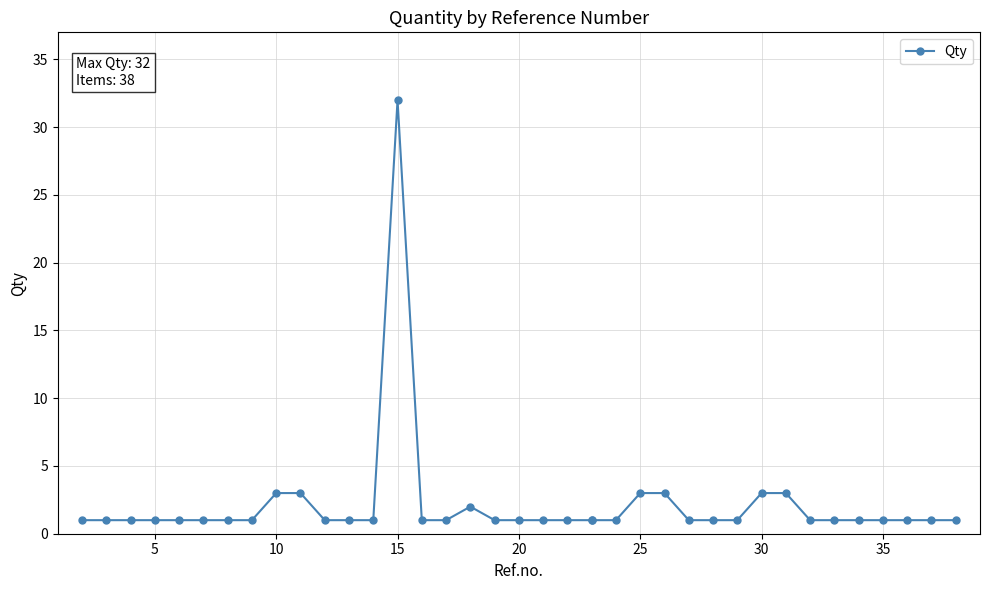

Is it true that the value at 34 is 1?

True